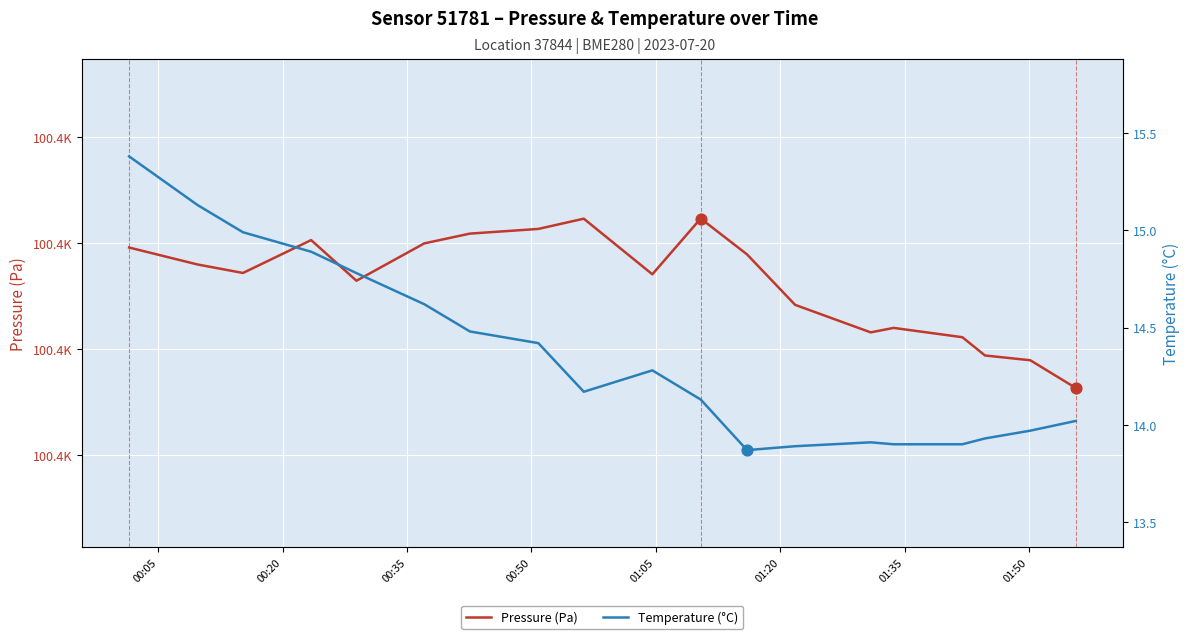

Which series reaches the maximum Y coordinate?

Pressure (Pa)